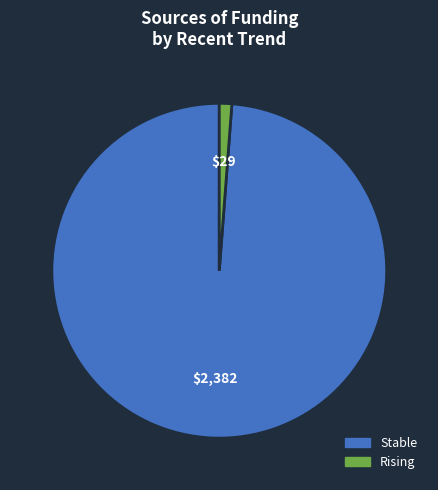

How many slices are in this pie chart?

2